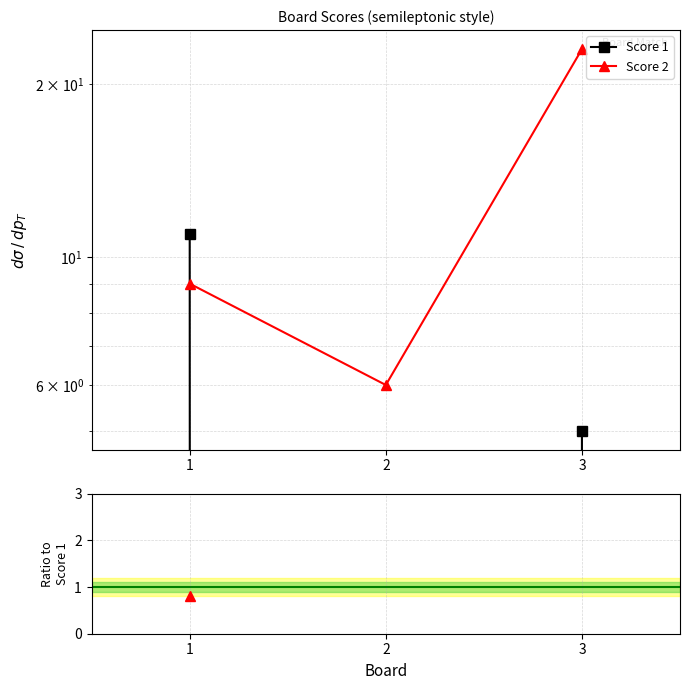

At how many categories does at least one series exceed 2?

3